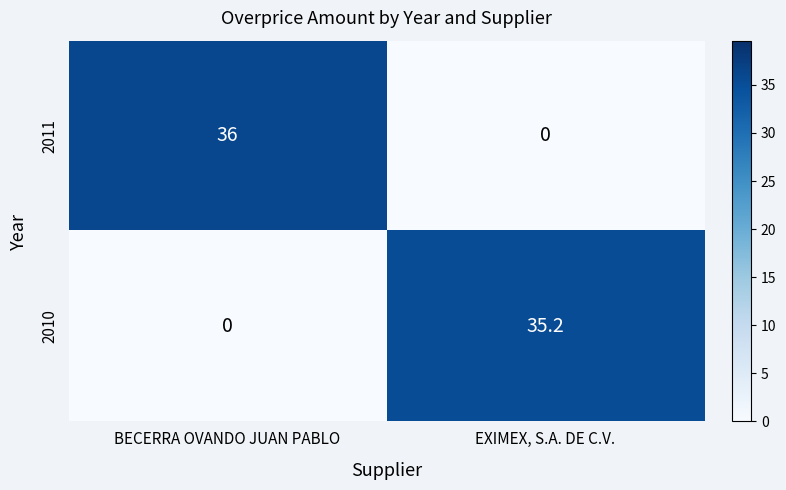

What is the average value of the 2011 series?

18.0